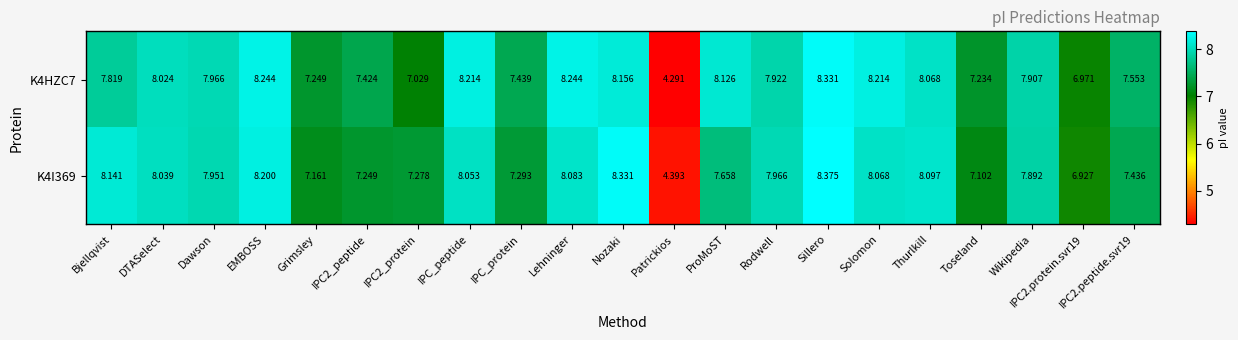

Where does the K4I369 series first go above 7?

Bjellqvist